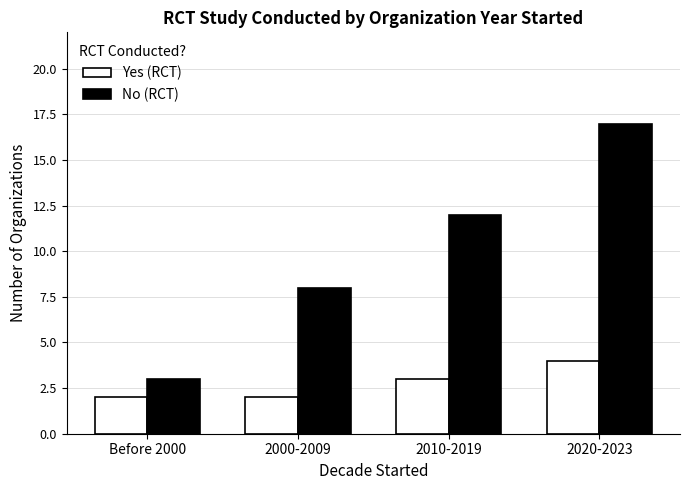

Are the bars horizontal?

No